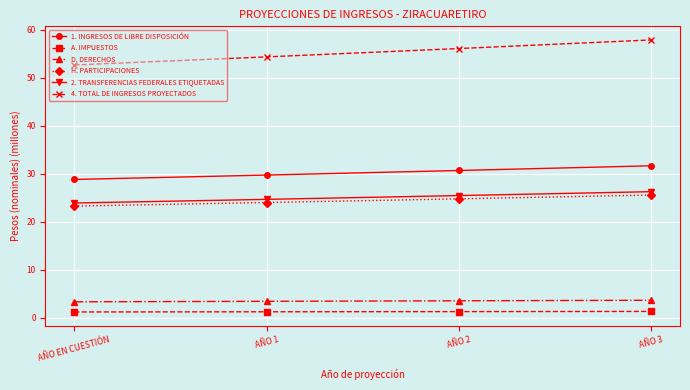

At how many categories does at least one series exceed 45?

4